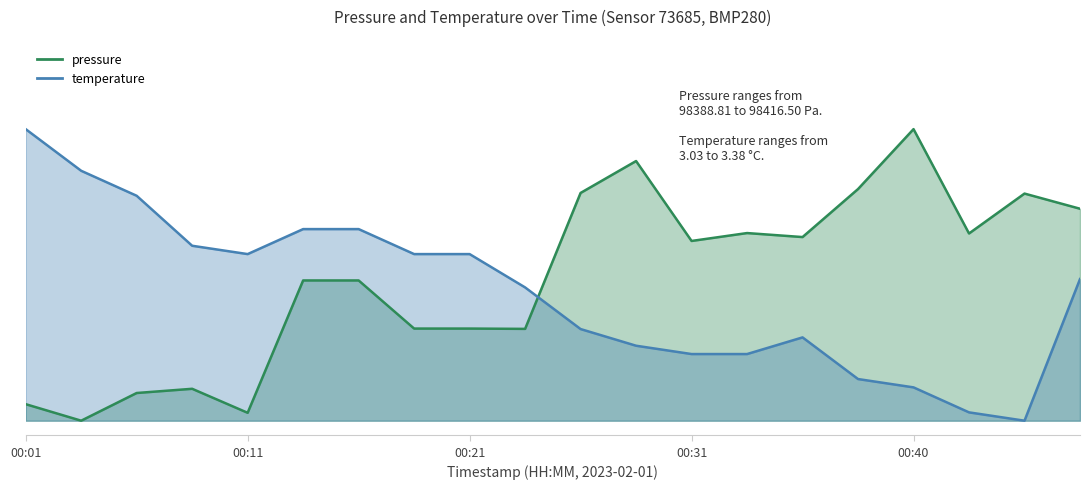

Where is pressure nearest to the value 0?

2023-02-01T00:04:07